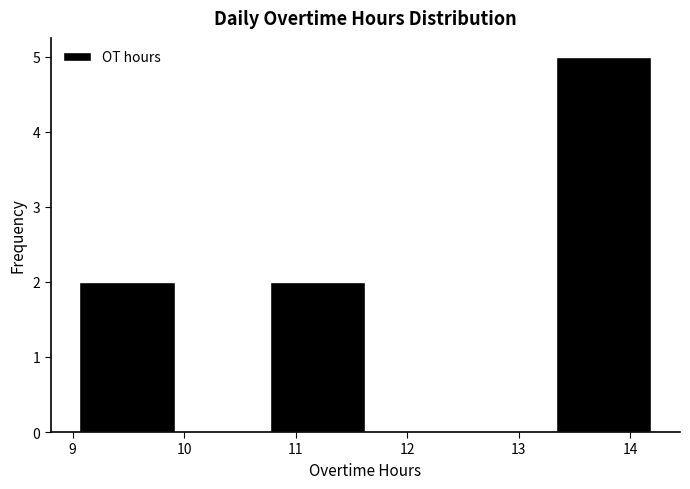

Reading left to right, transcribe this chart: for each bar, give the range it covers on the x-axis and its height. Neither the bar edges nor the heights are printed on the chart, so give them approximately, as read against the axes.

9.1 to 9.9: 2
9.9 to 10.8: 0
10.8 to 11.6: 2
11.6 to 12.5: 0
12.5 to 13.3: 0
13.3 to 14.2: 5